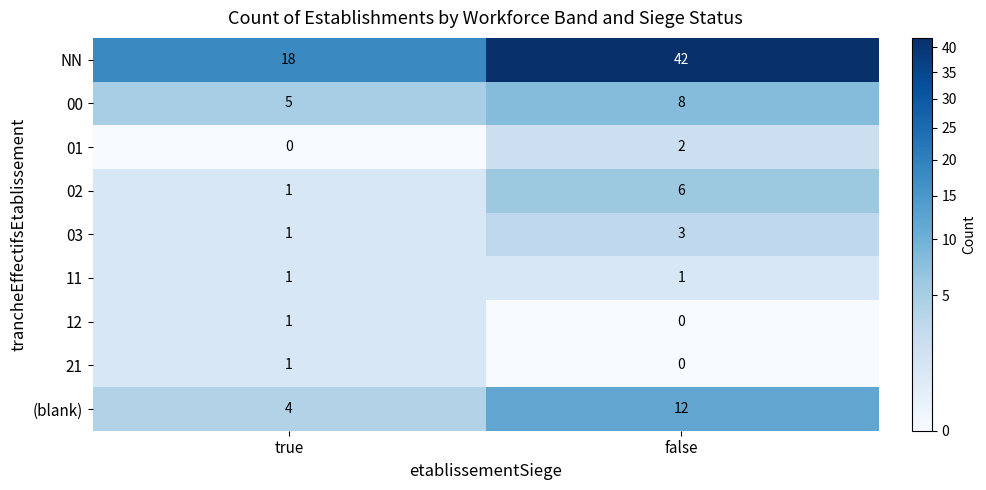

Is it true that 21 equals 0 at true?

False